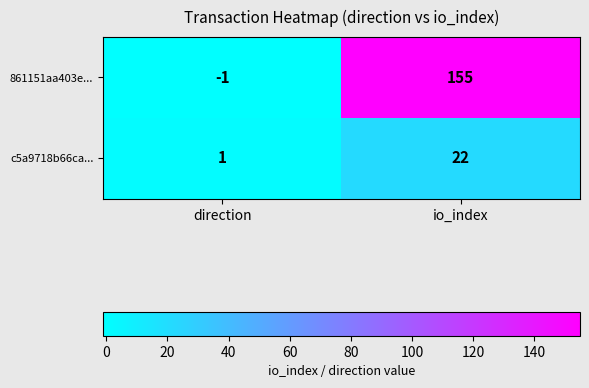

Which series has the widest spread of values?

861151aa403e...